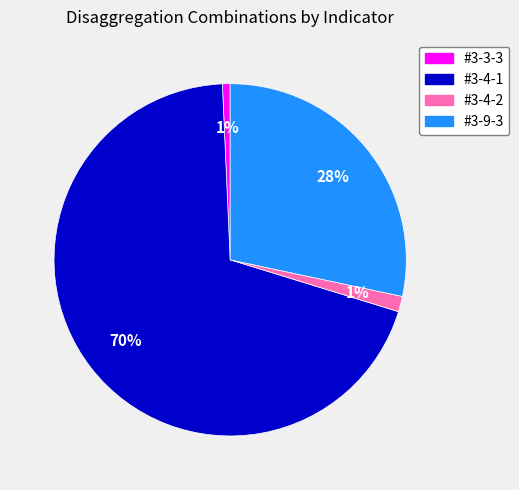

Is the sum of #3-9-3 and #3-3-3 greater than half?

No